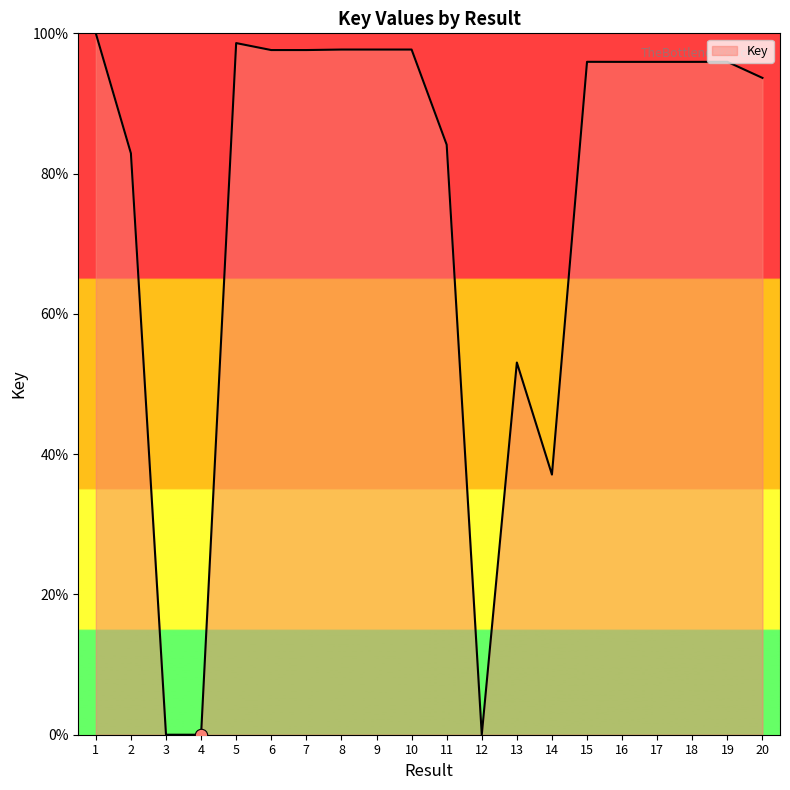

What is the change in value from 13 to 19?

+42.9